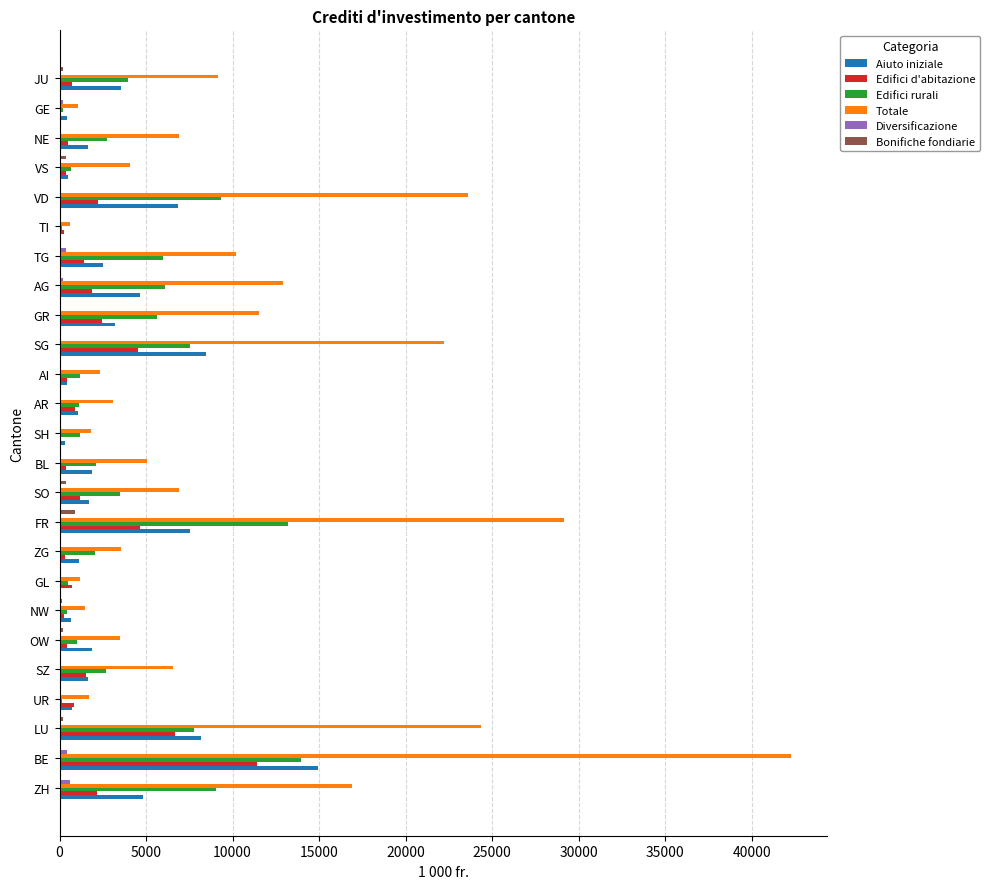

What is the sum of all Totale values?

252243.9